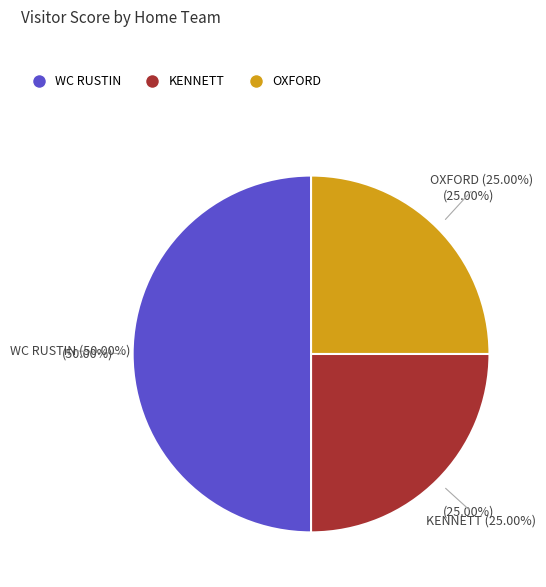

How much of the chart is everything except OXFORD?

75.0%